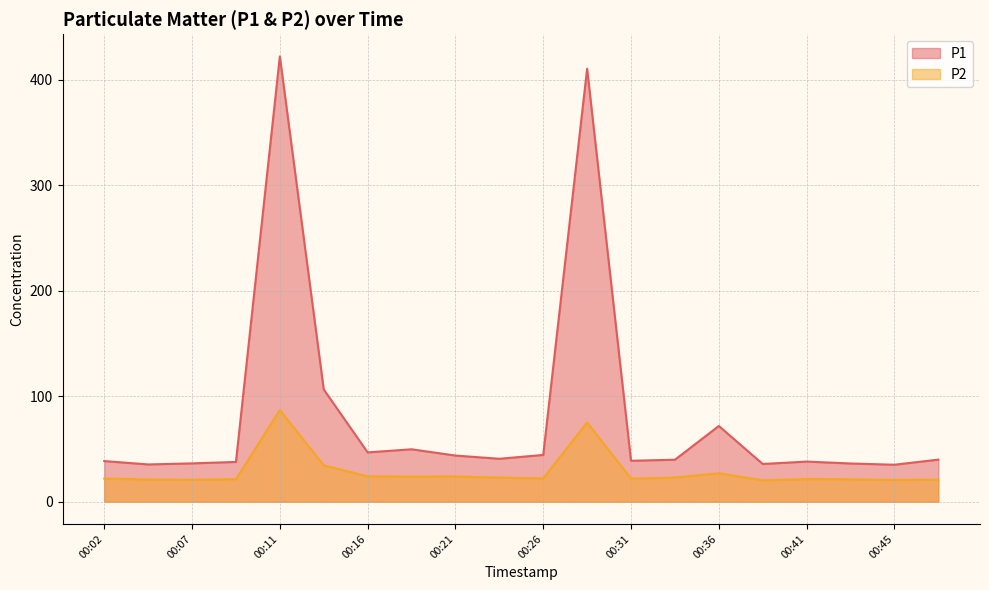

How many interior local peaks does the P2 series have?

5